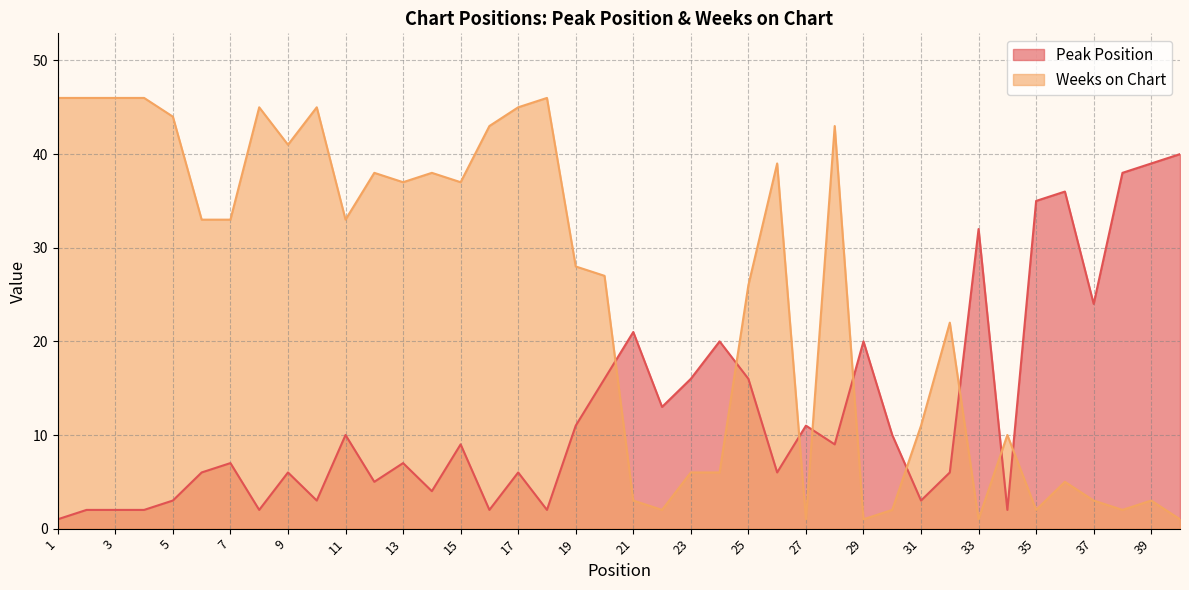

How many values in the Weeks on Chart series are below 33?

20